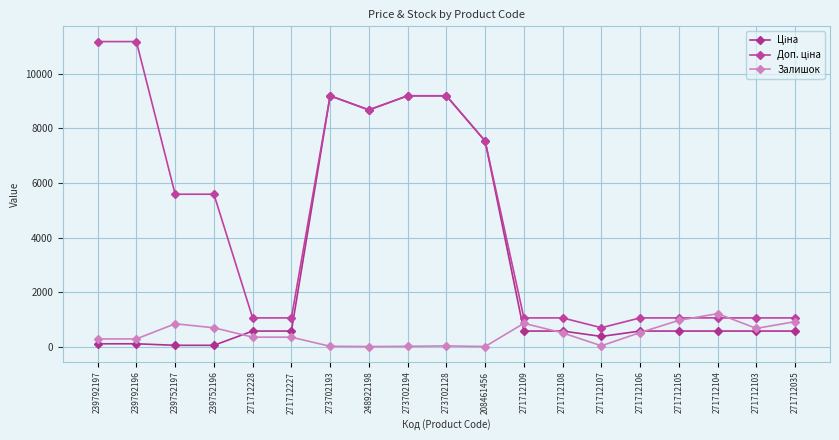

What is the label of the 6th point from the right?

271712107